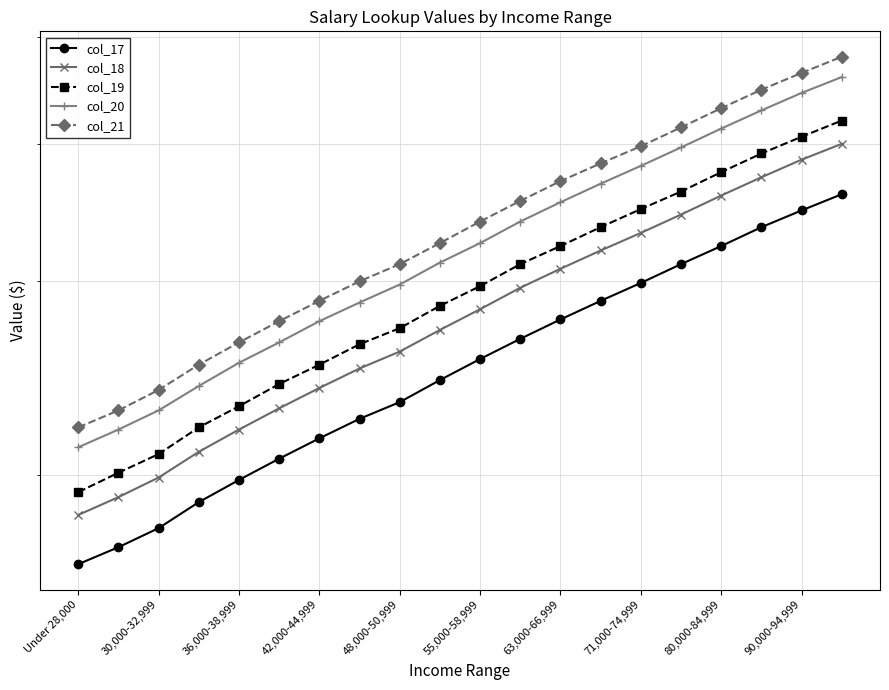

List the series in order of their peak value, lowest first.

col_17, col_18, col_19, col_20, col_21